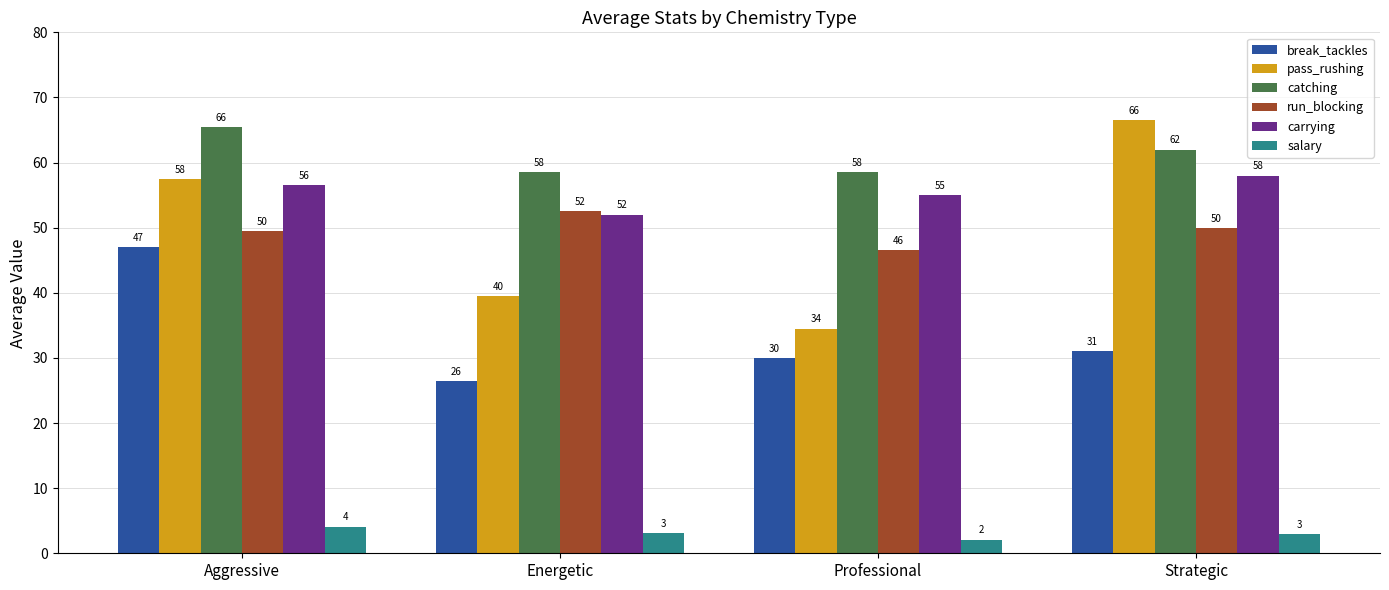

What is the spread (max minus min) of values at Professional?

56.4